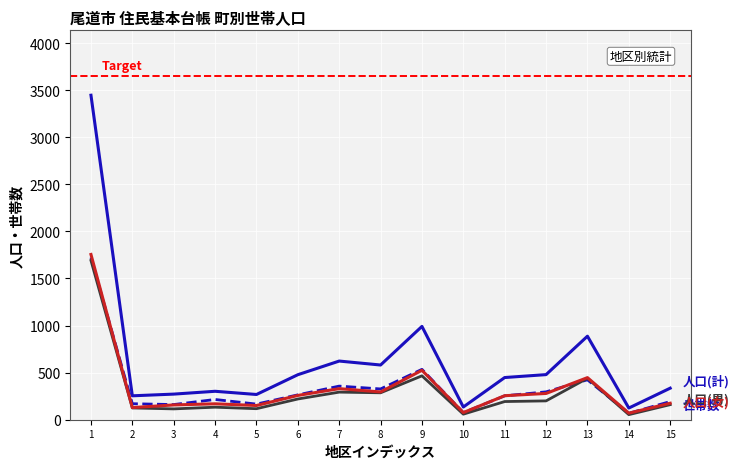

What is the total value across all series at 12?

1254